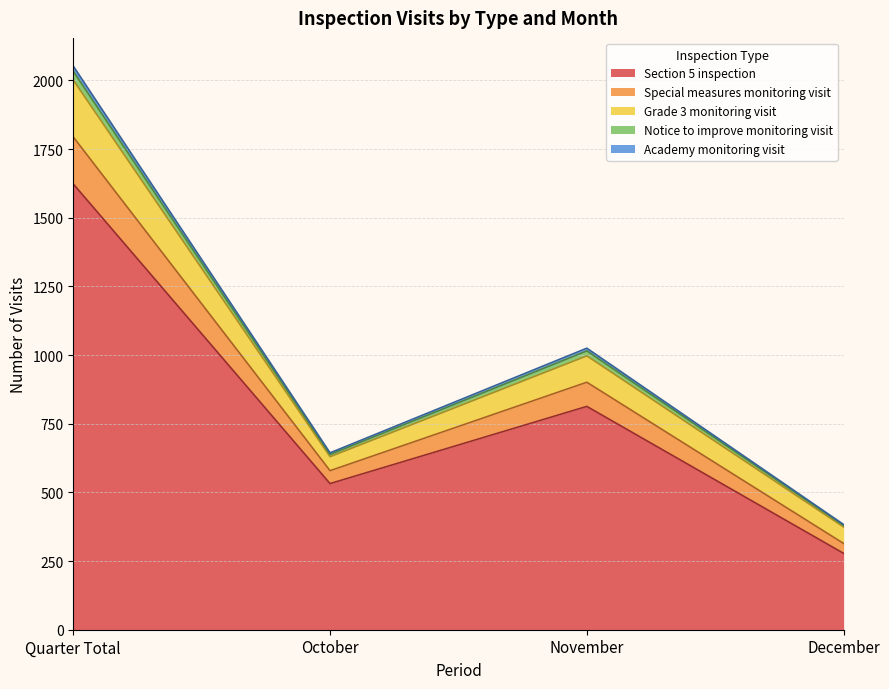

True or false: Section 5 inspection and Academy monitoring visit intersect in this chart.

False